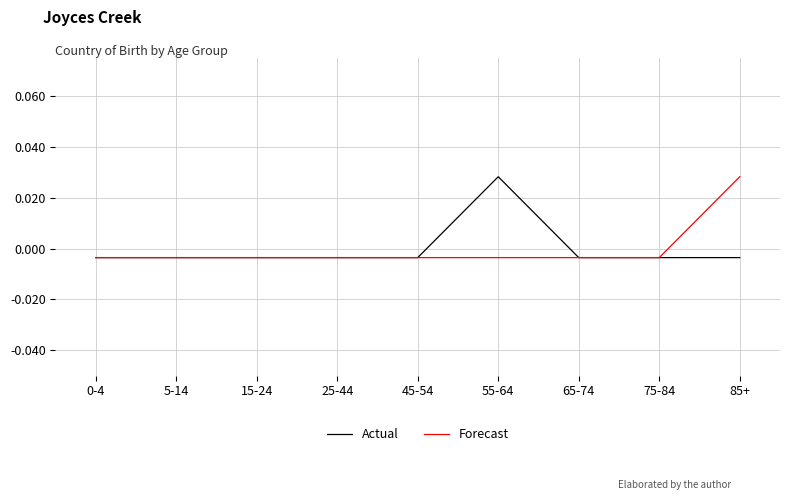

What position from the left is 45-54?

5